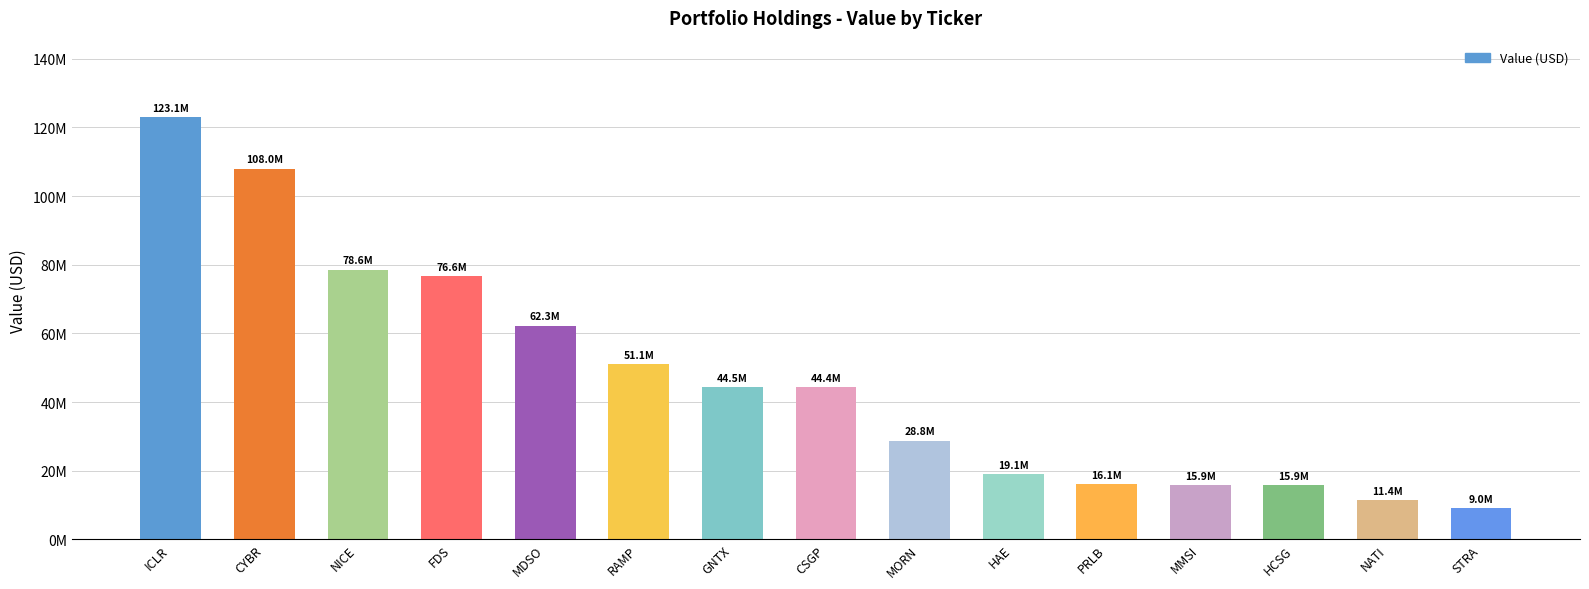

What is the difference between the second highest and minimum values?

98986000